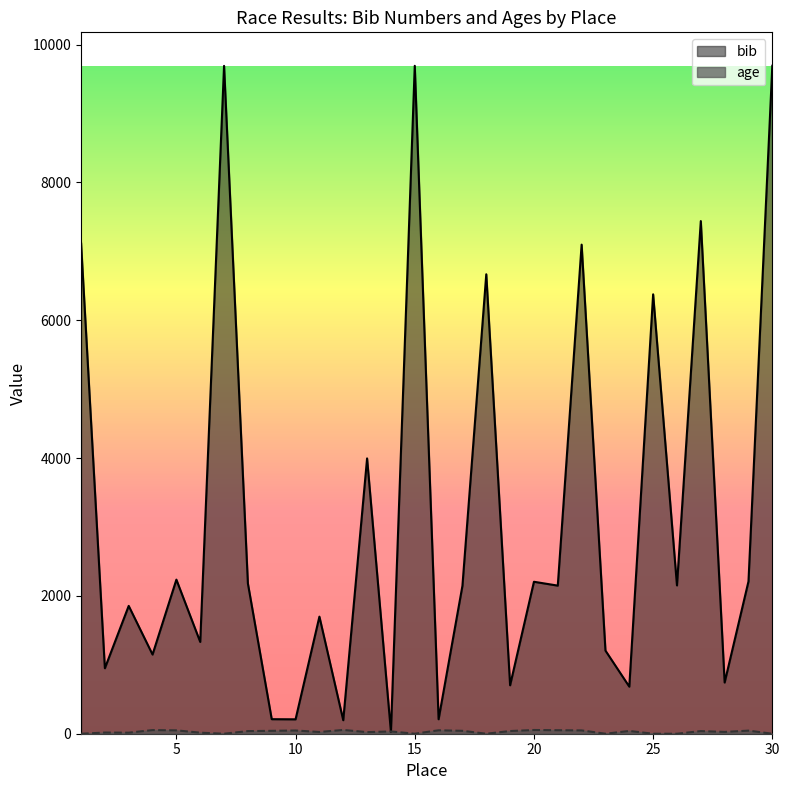

What is the average value of the bib series?

3141